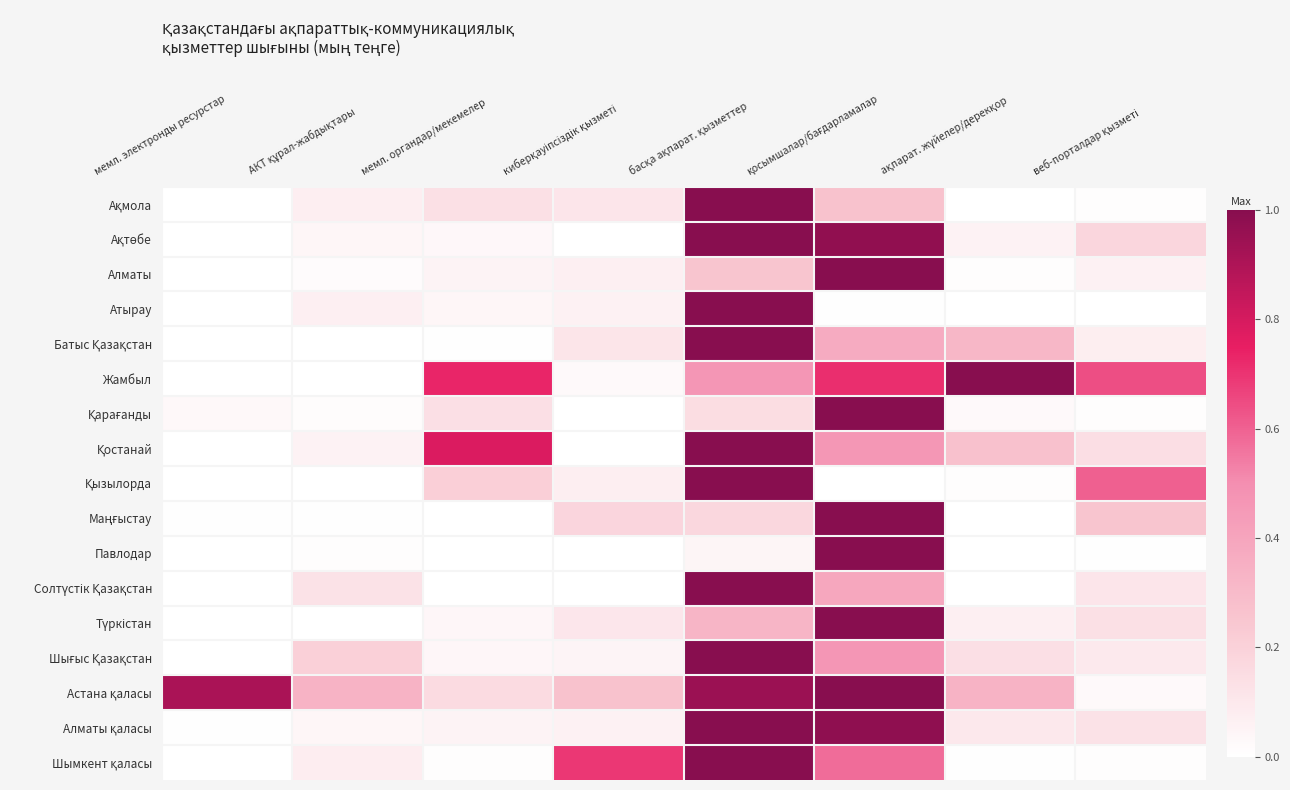

How many distinct data groups are displayed?

17